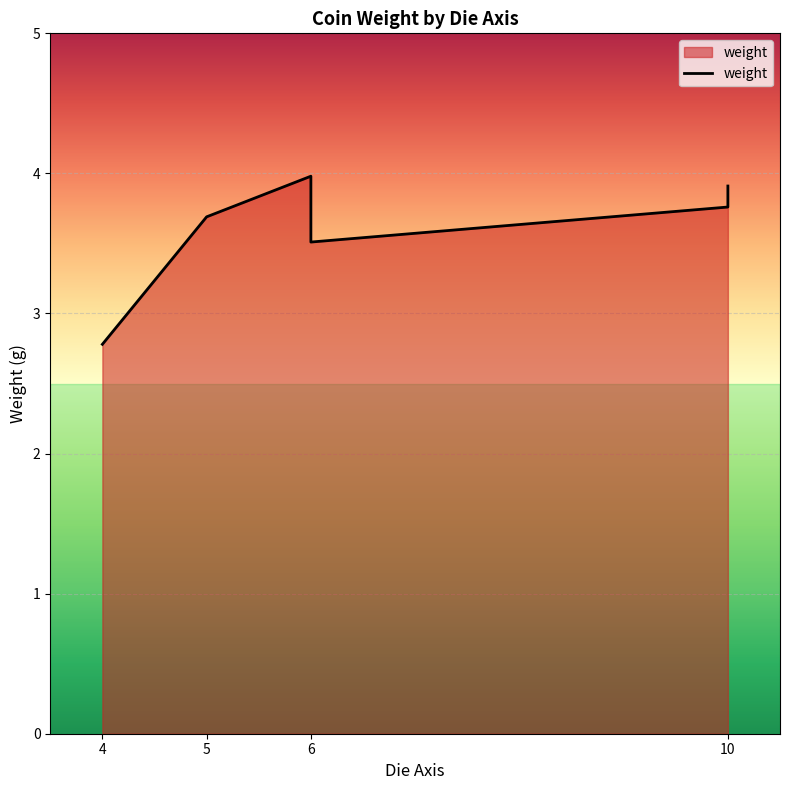

What is the change in value from 4 to 6?

+1.2